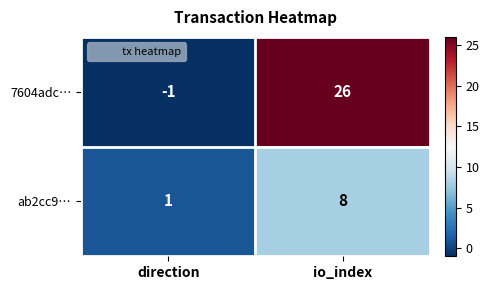

Is it true that 7604adc… equals 44 at io_index?

False